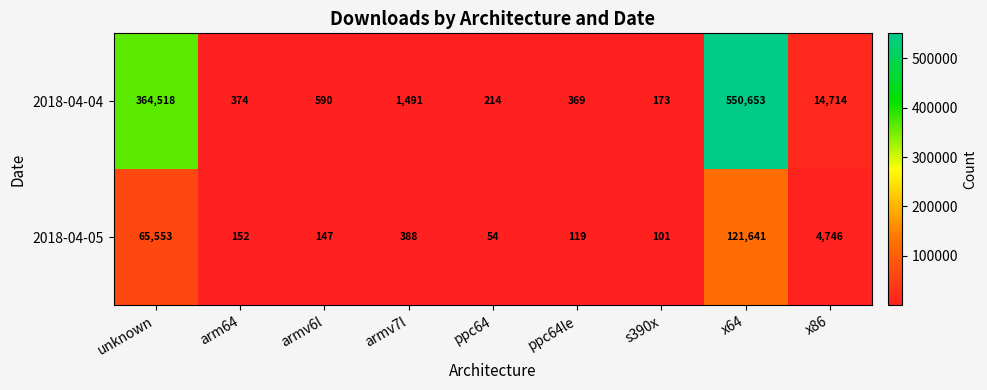

At which category does the chart reach its peak across all series?

x64